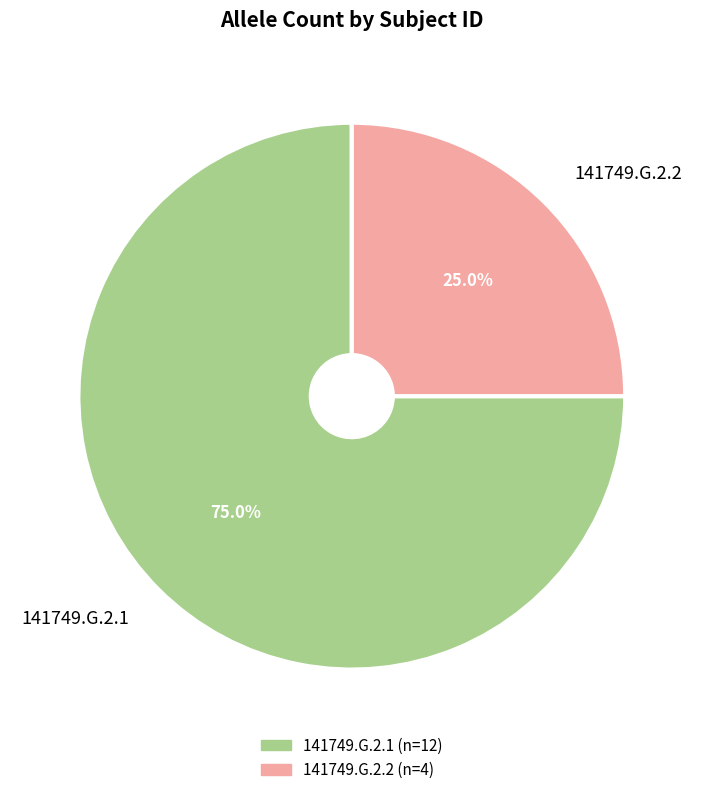

To the nearest percent, what percentage of the pie is 141749.G.2.2?

25%